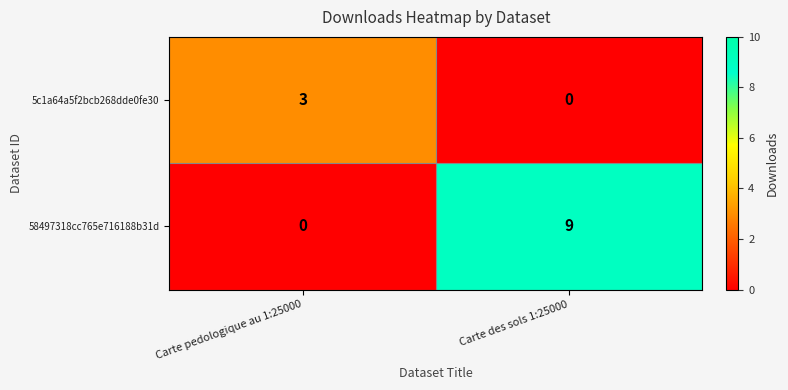

Where is 58497318cc765e716188b31d nearest to the value 4?

Carte pedologique au 1:25000